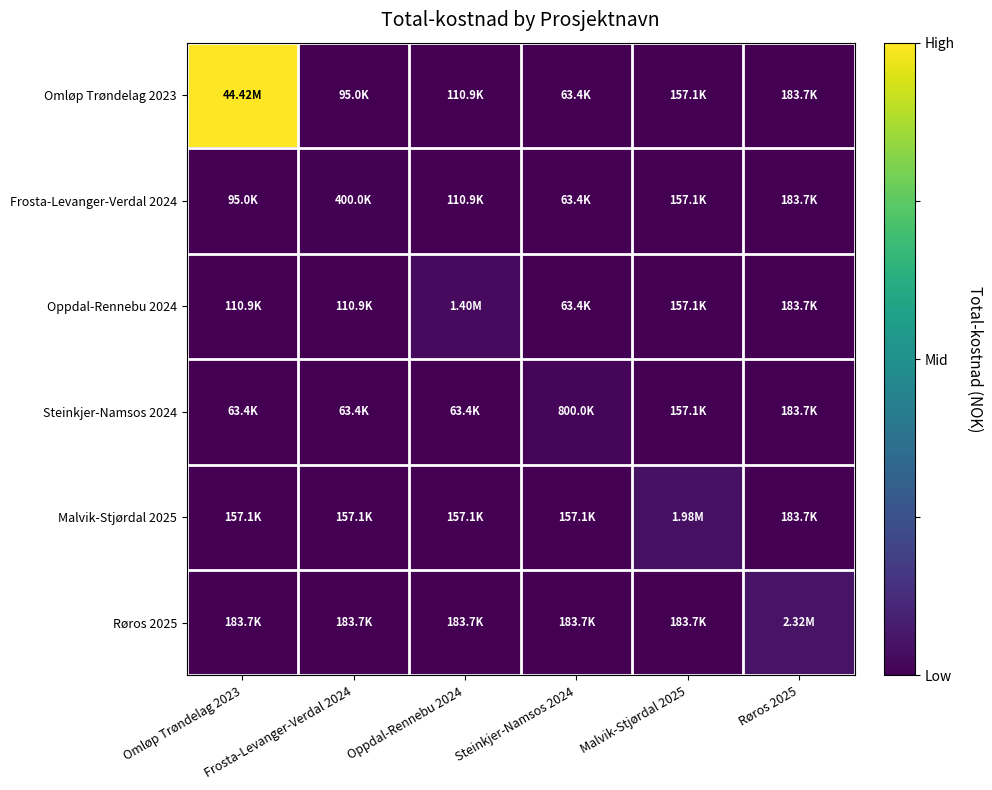

How many data points does each series have?

6